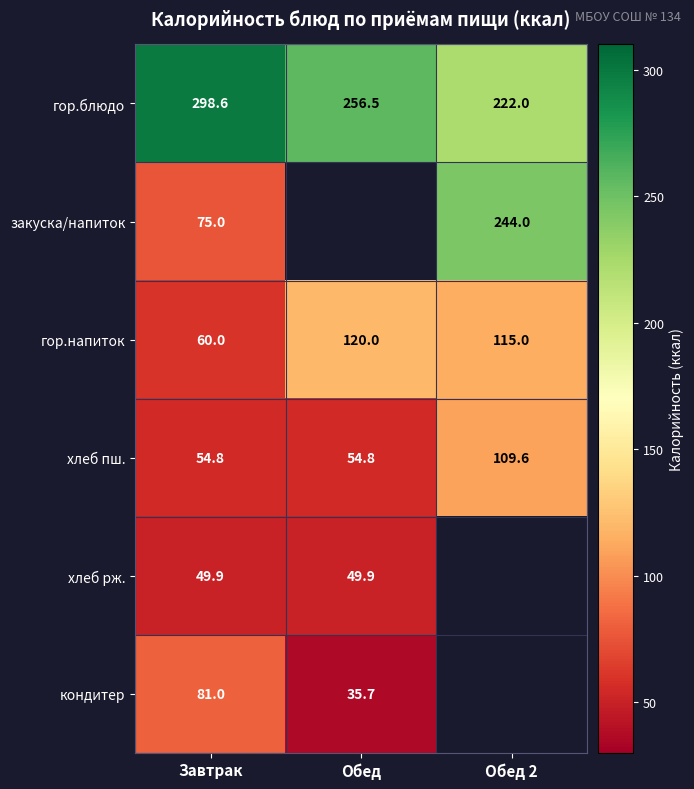

What is the total value across all series at Завтрак?

619.3